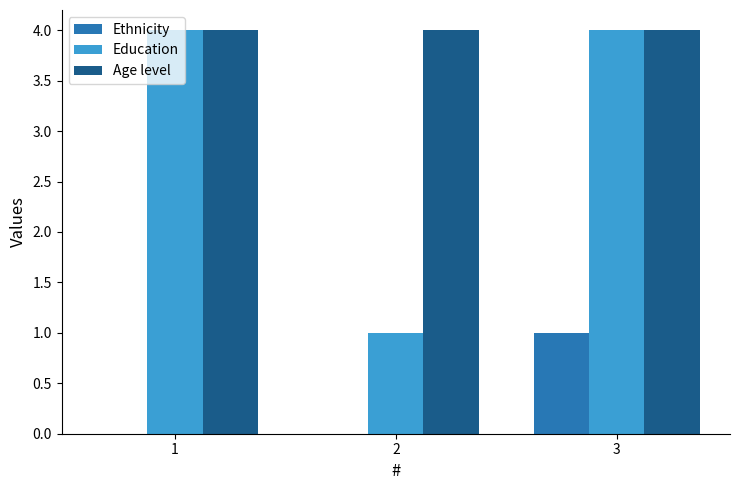

Are the bars horizontal?

No